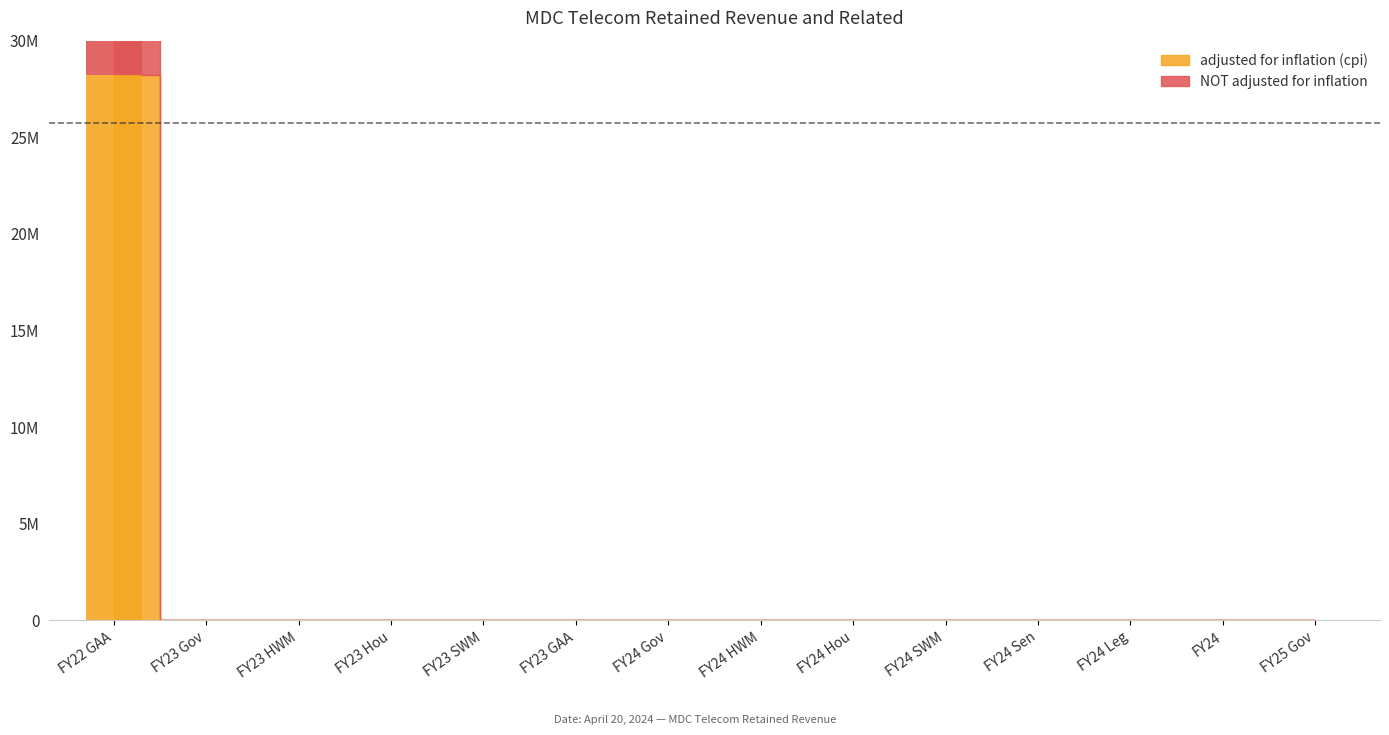

Rank the categories by NOT adjusted for inflation value from lowest to highest.

FY23 Gov, FY23 HWM, FY23 Hou, FY23 SWM, FY23 GAA, FY24 Gov, FY24 HWM, FY24 Hou, FY24 SWM, FY24 Sen, FY24 Leg, FY24, FY25 Gov, FY22 GAA